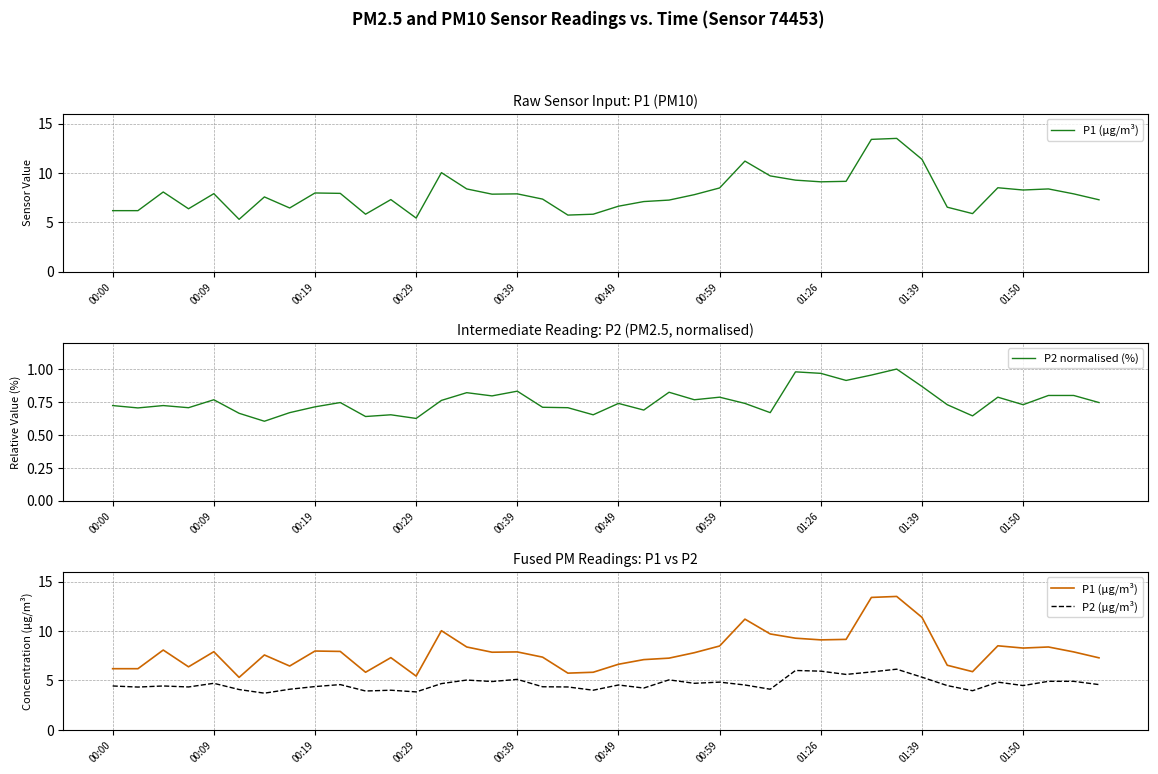

What value does the P1 (µg/m³) series have at 35?

8.5